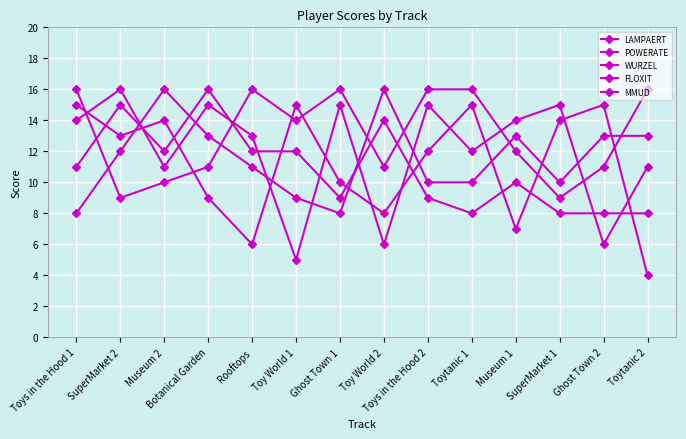

The FLOXIT series shows 4 at Toytanic 2. True or false?

True